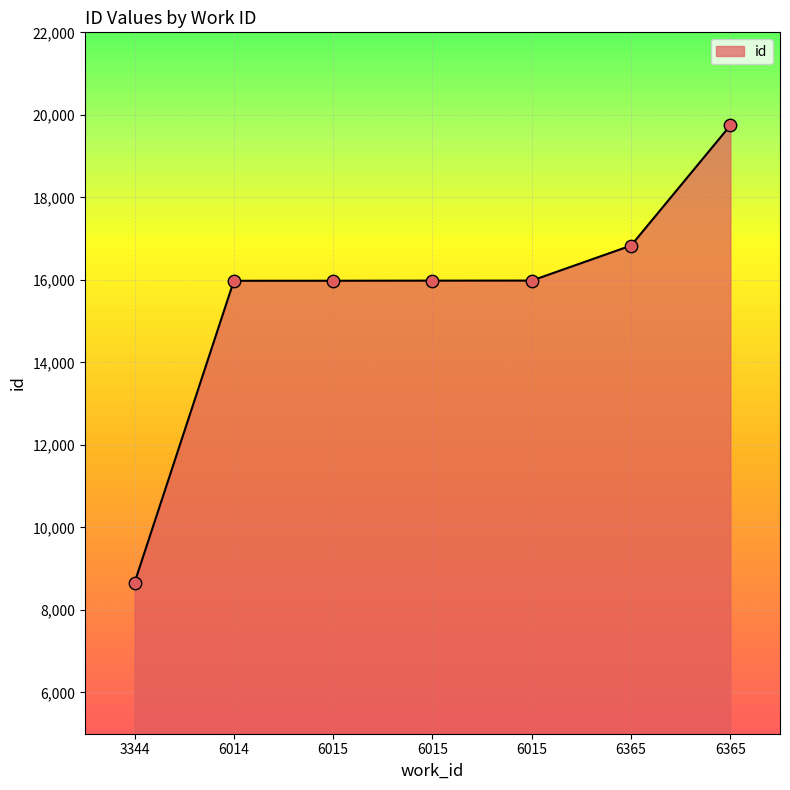

What is the change in value from 6014 to 6015?

+1